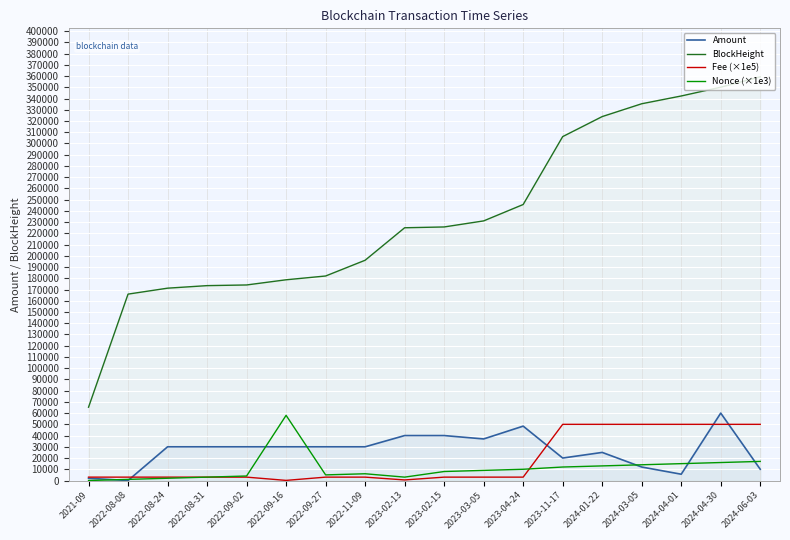

Where does the BlockHeight series first go above 225705?

2023-03-05